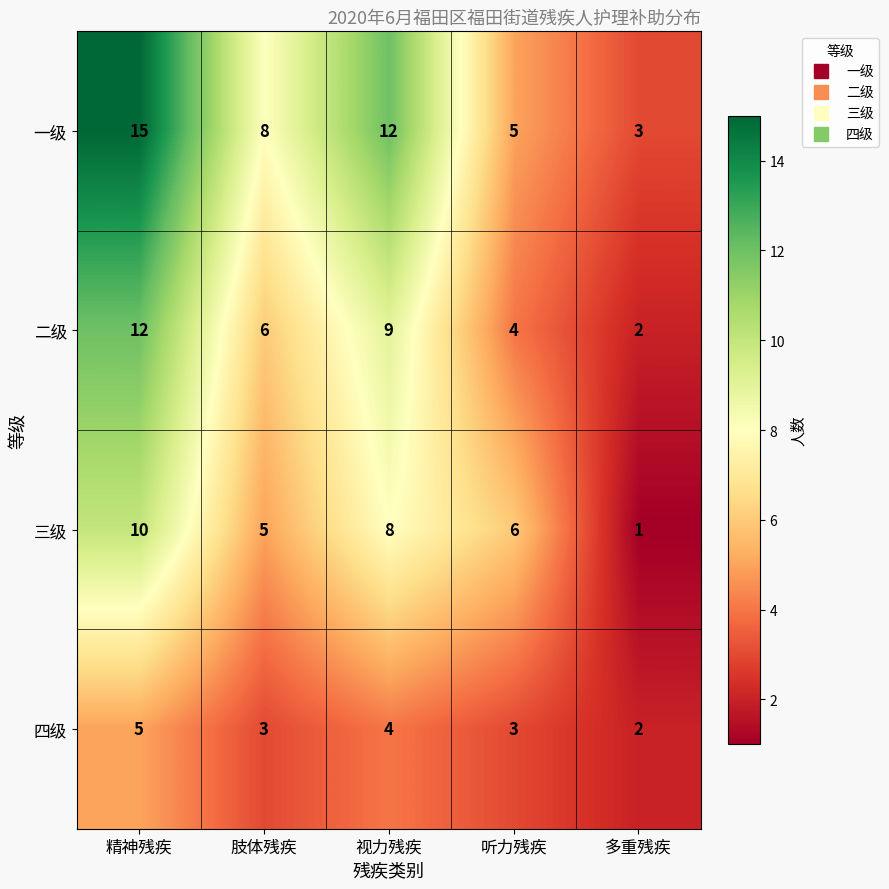

What is the difference between the maximum and minimum values in the 三级 series?

9